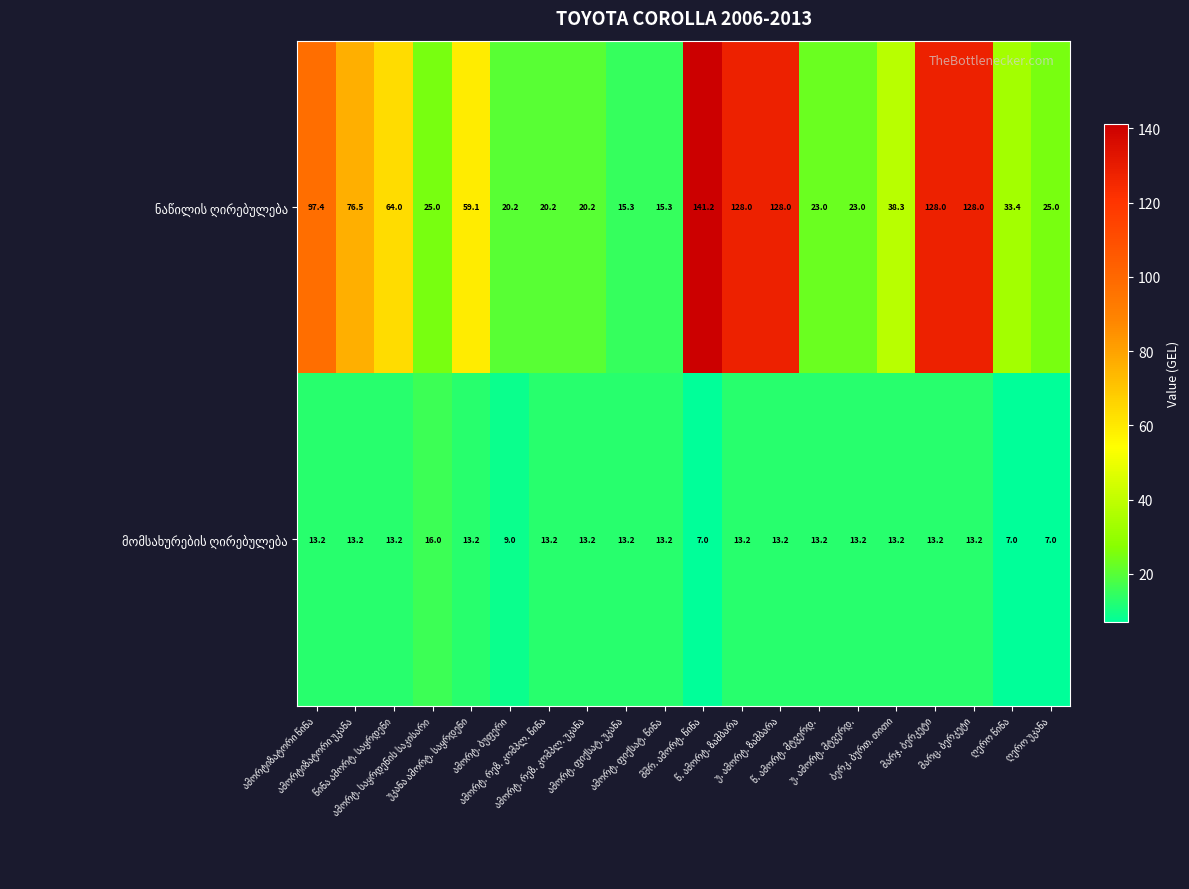

What is the greatest value displayed?

141.2